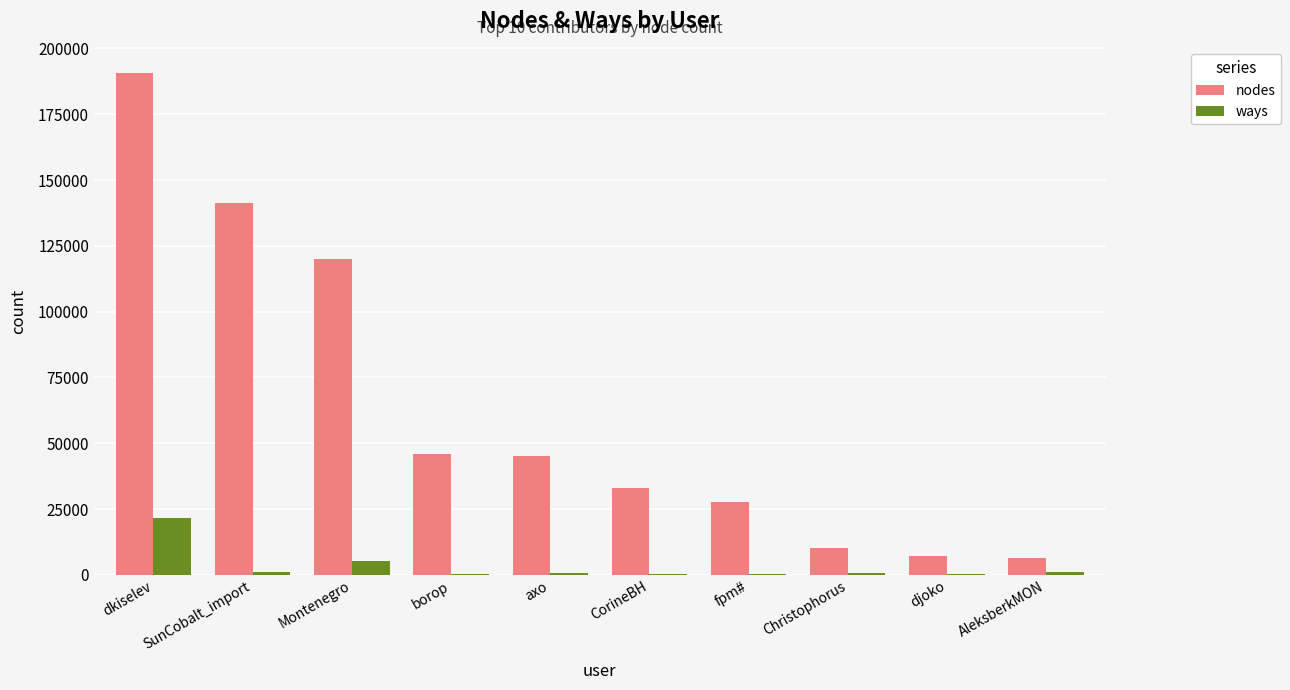

Between borop and djoko, which series saw the biggest shift?

nodes